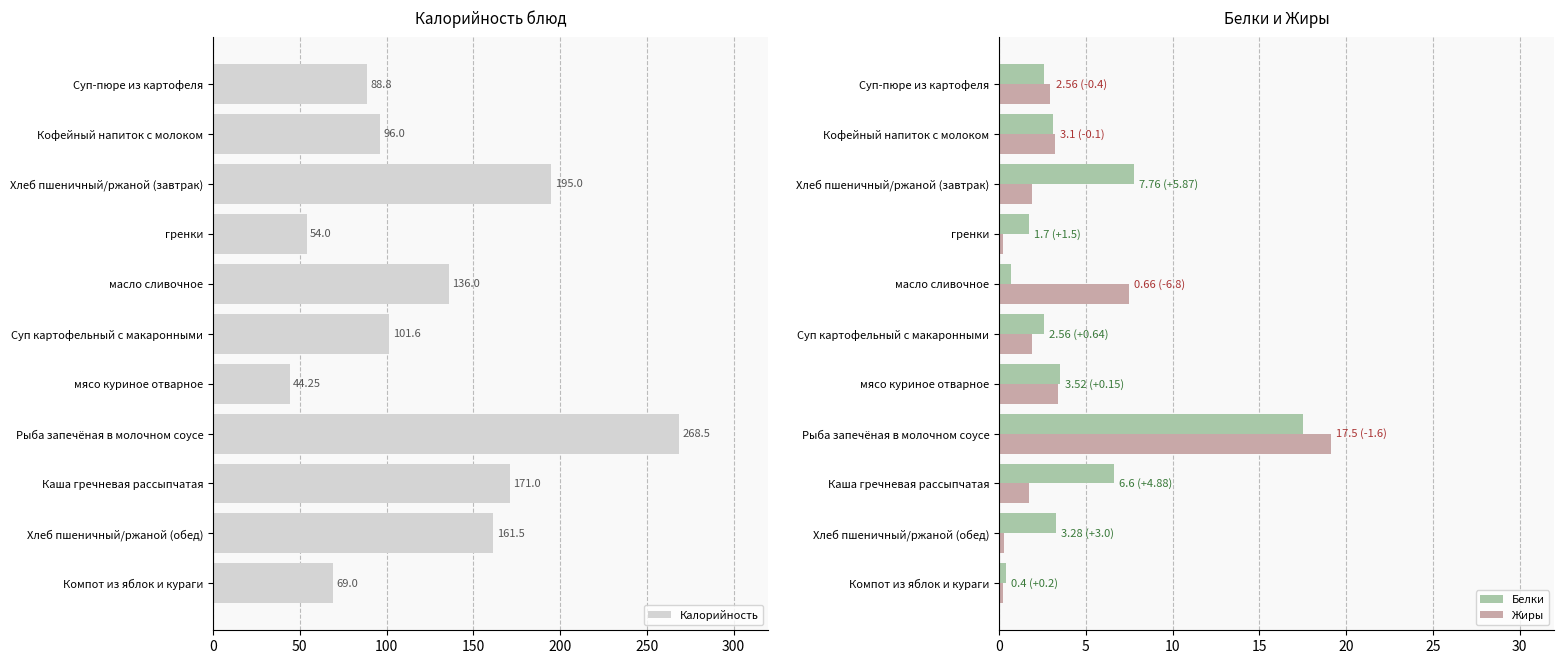

True or false: Белки has a value of 3.3 at Хлеб пшеничный/ржаной (обед).

True